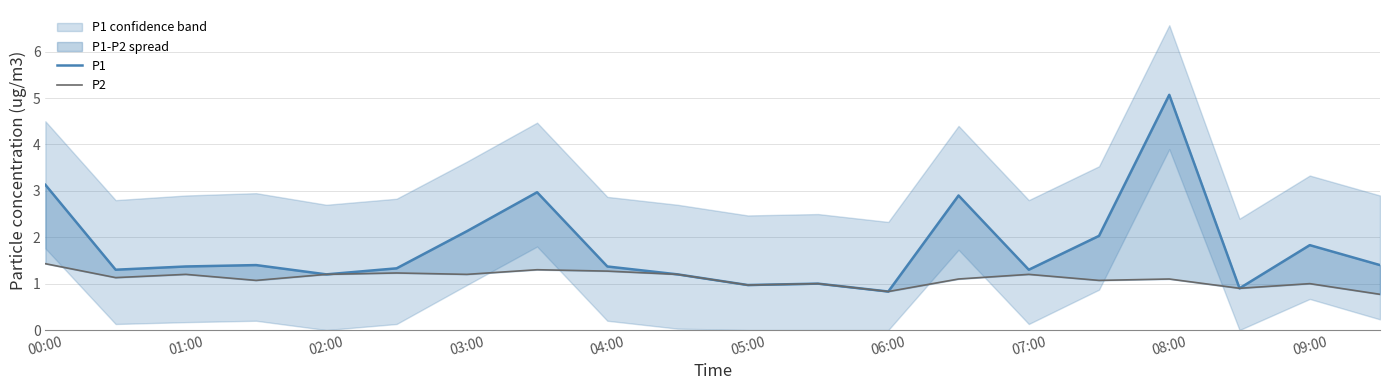

Which series has the largest range (max minus min)?

P1